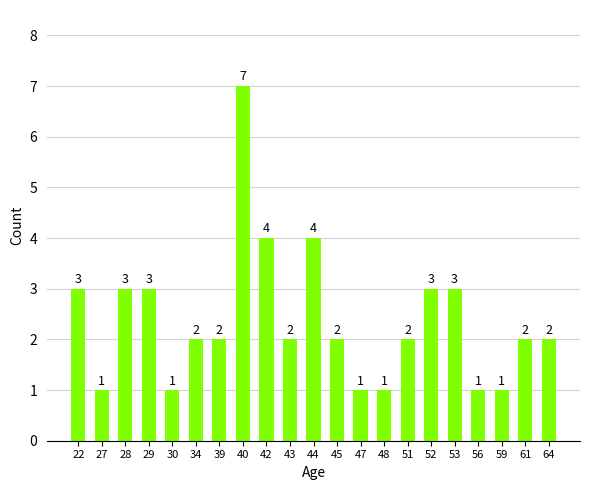

What is the value of the 6th bar from the left?

2